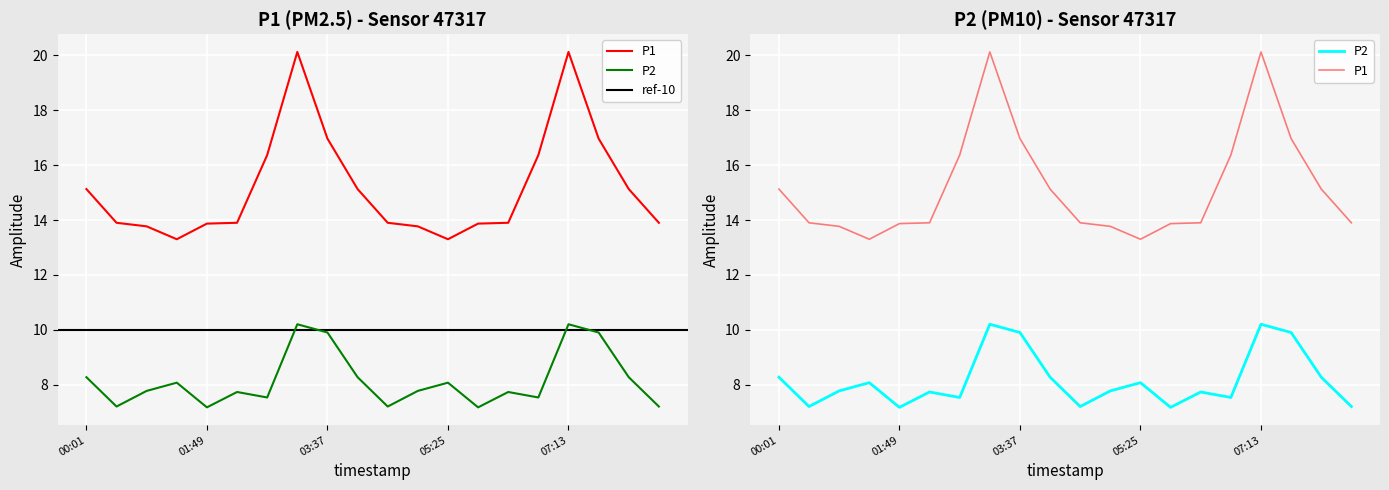

What is the spread (max minus min) of values at 02:43?

8.8